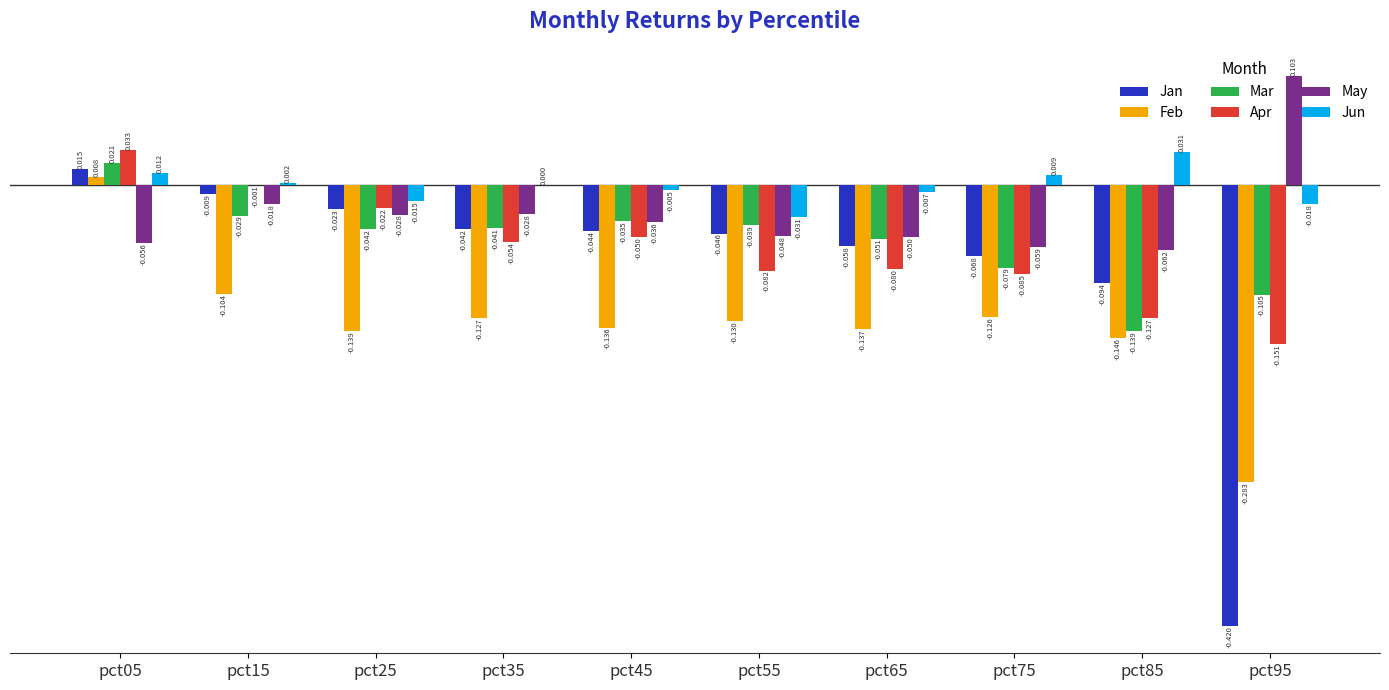

Which series changed the most between pct05 and pct35?

Feb